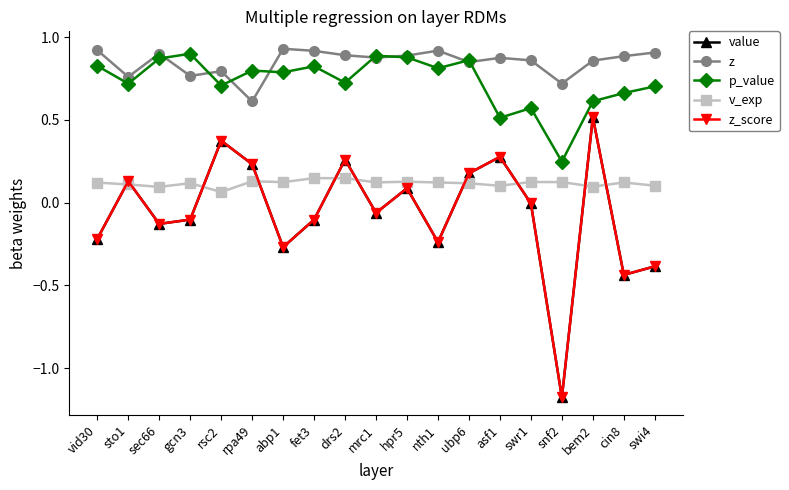

At how many categories does at least one series exceed 0?

19